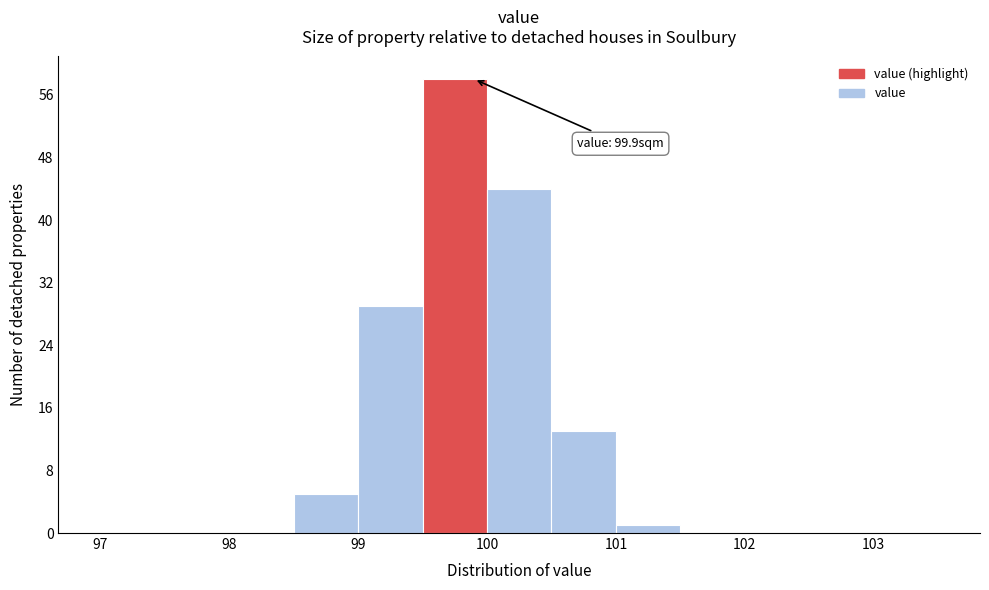

Which range on the x-axis has the tallest bar?

99.5 to 100.0